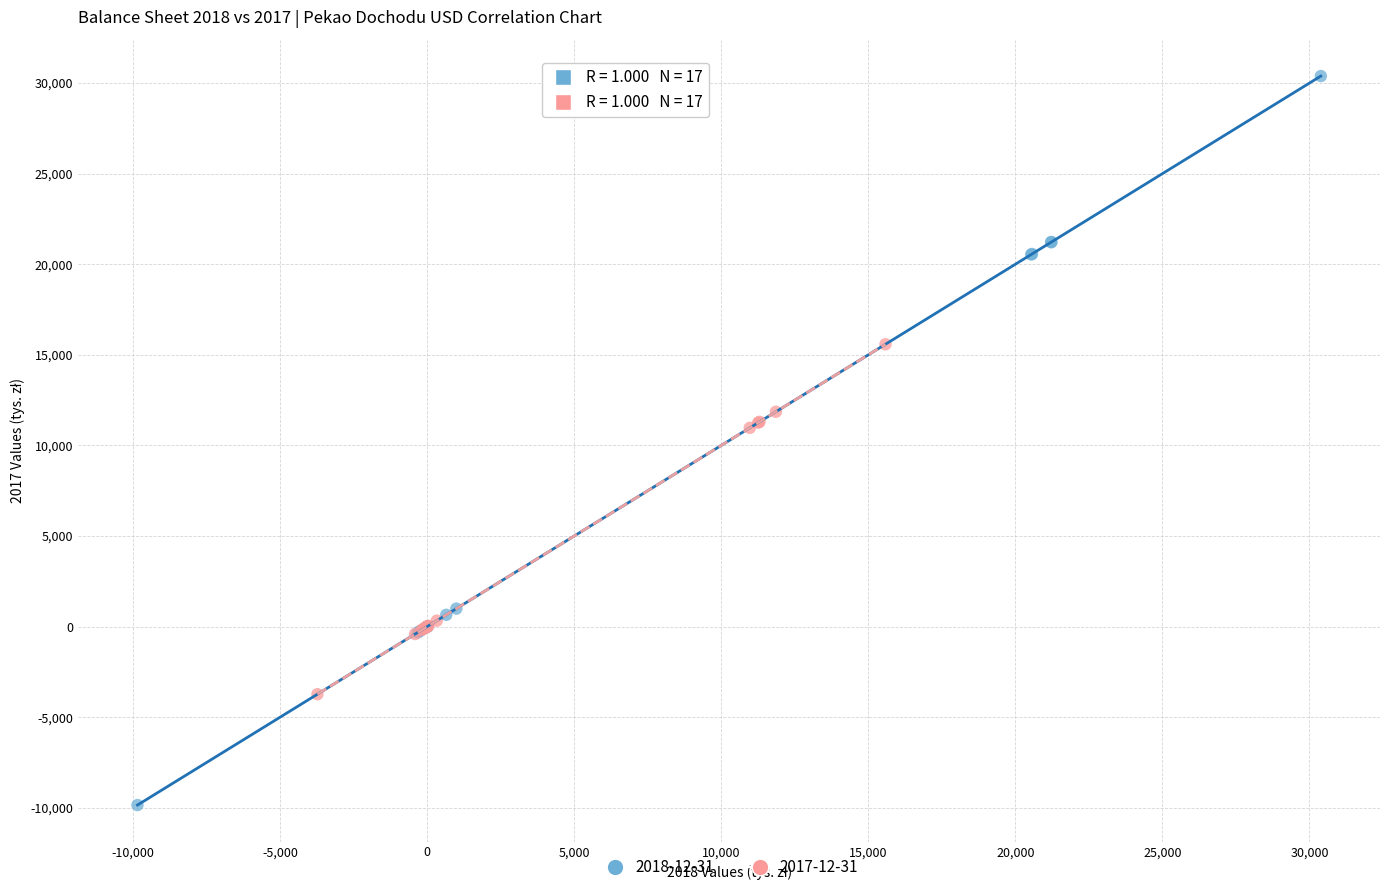

What are all the series names shown in the legend?

2018-12-31, 2017-12-31